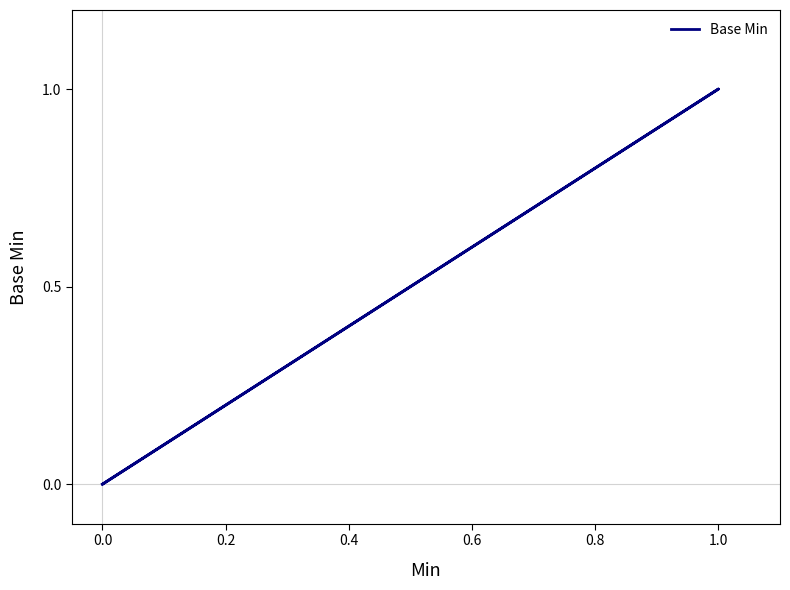

How many values are between 0 and 1?

5